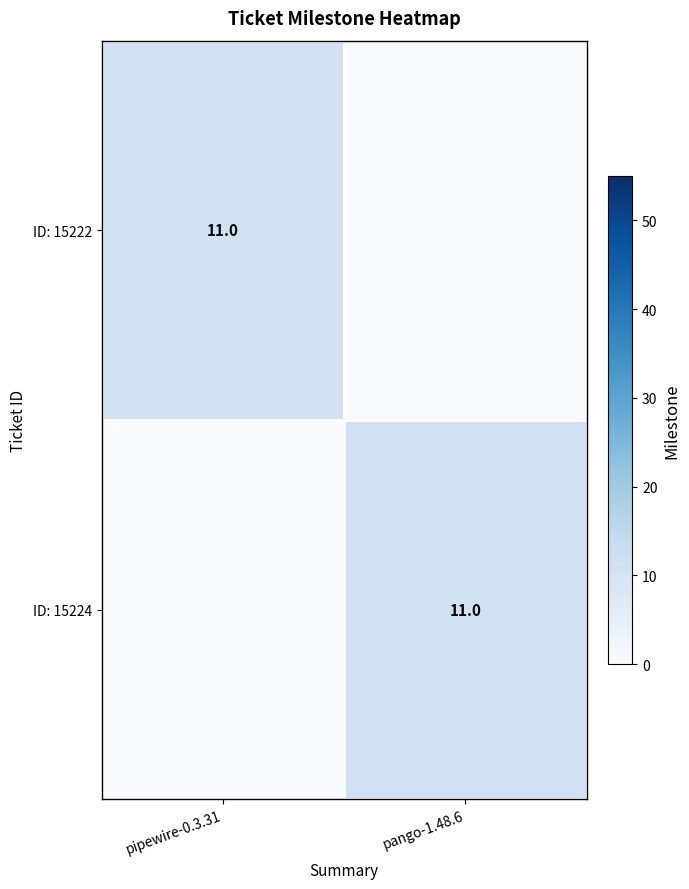

Is it true that ID: 15222 equals 11 at pipewire-0.3.31?

True